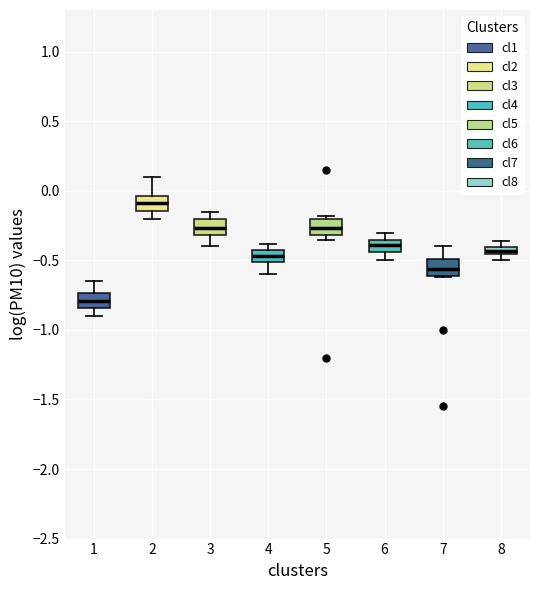

Which box has the lowest median line?

1